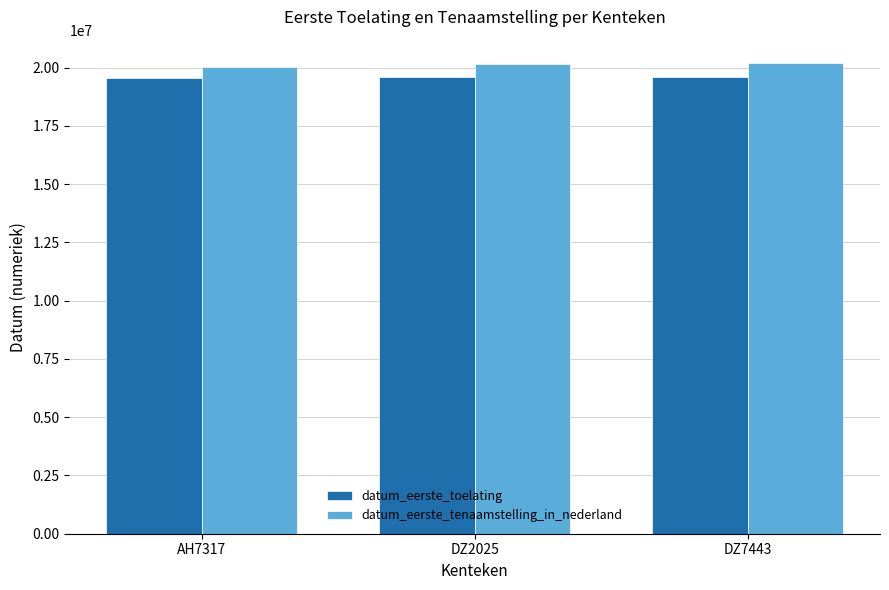

What is the difference between the highest and lowest values at AH7317?

439797